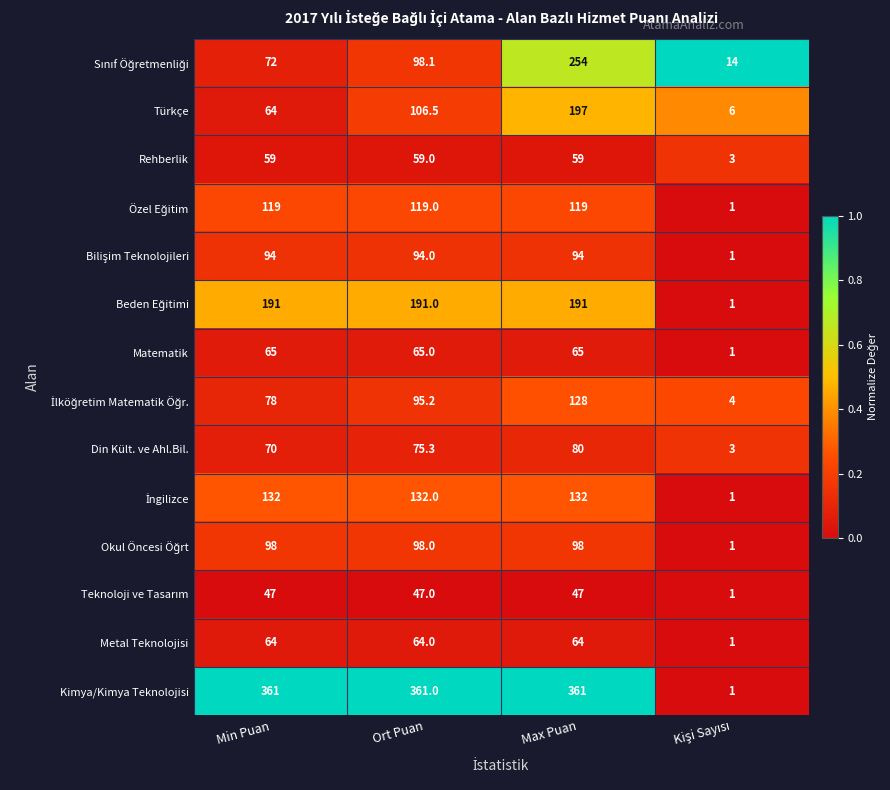

At which label does Din Kült. ve Ahl.Bil. reach its peak?

Max Puan